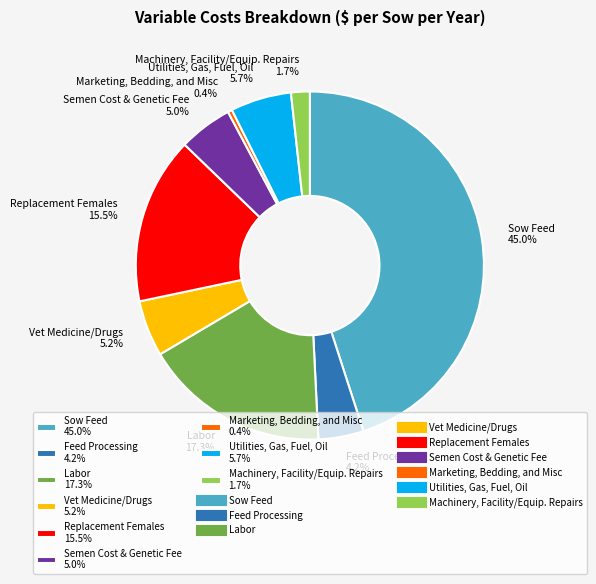

What is the ratio of the value at Feed Processing to the value at Semen Cost & Genetic Fee?

0.8